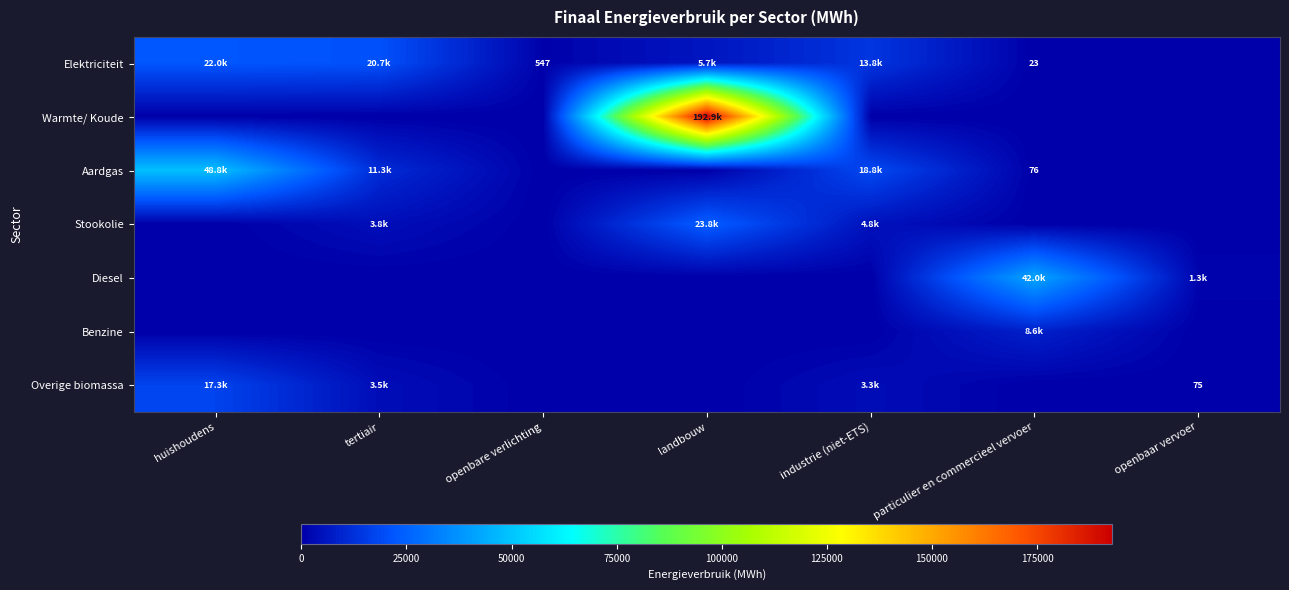

Which category has the highest value in the Stookolie series?

landbouw